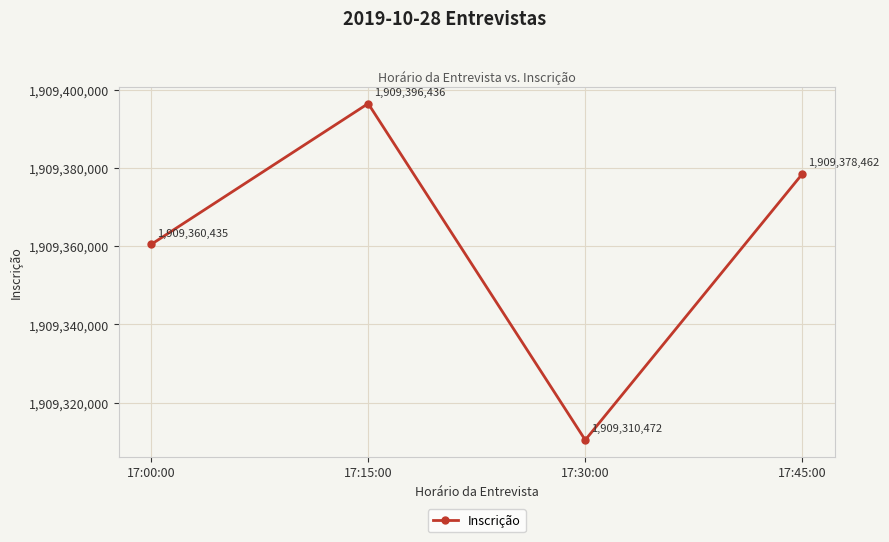

What is the label of the 1st point from the right?

17:45:00